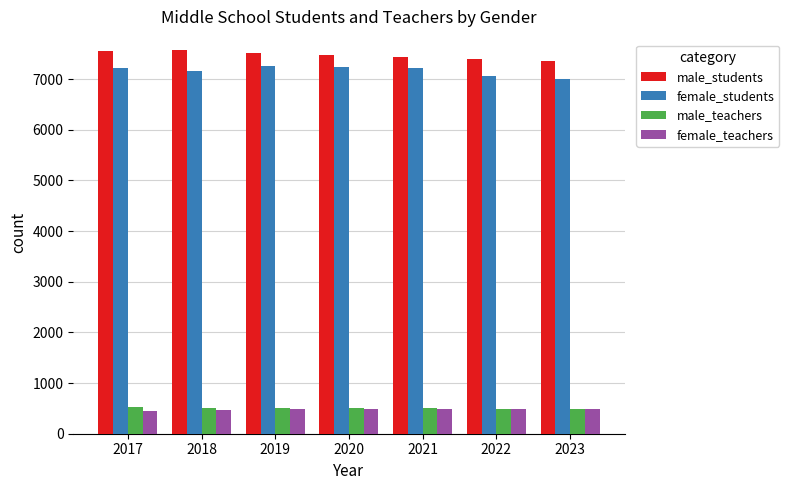

What is the approximate value of male_students at 2017, to the nearest 5?

7555